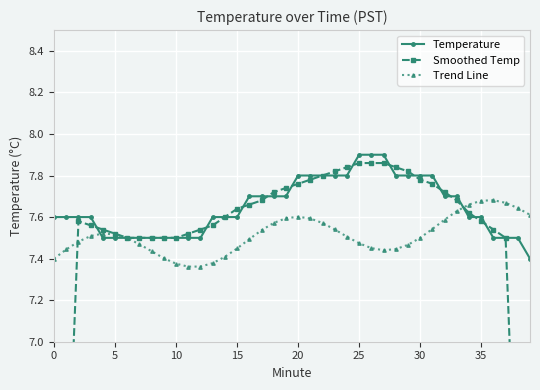

What are all the series names shown in the legend?

Temperature, Smoothed Temp, Trend Line